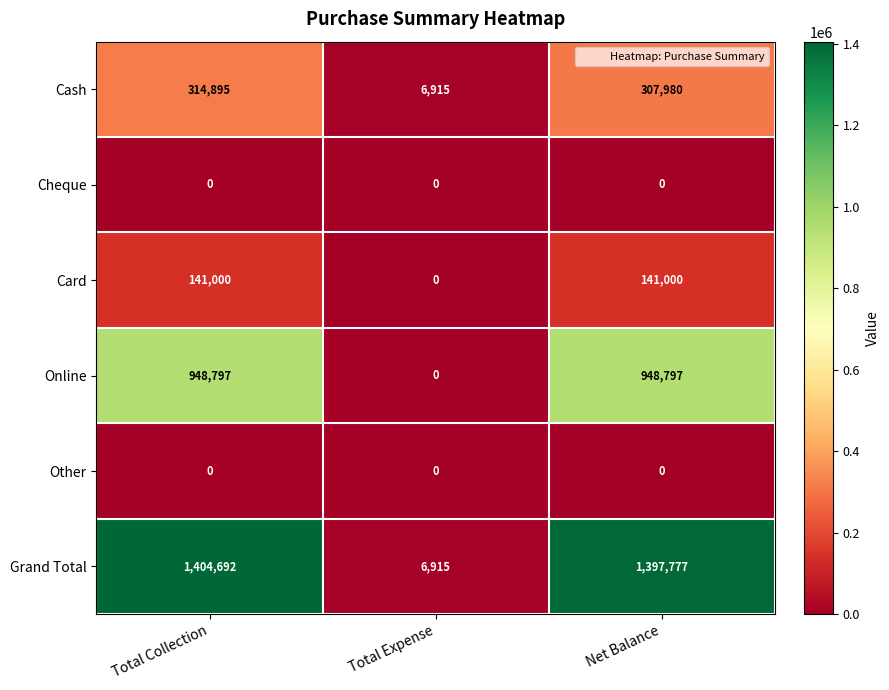

At which category does the chart reach its peak across all series?

Total Collection